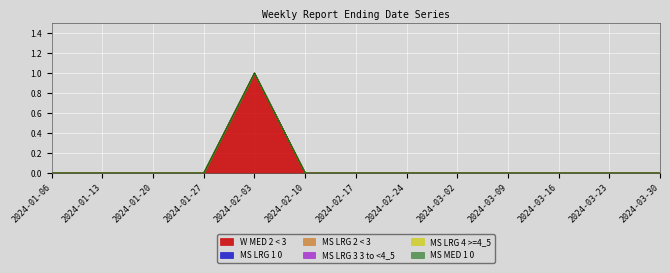

True or false: MS LRG 1 0 and MS LRG 4 >=4_5 cross at least once.

False